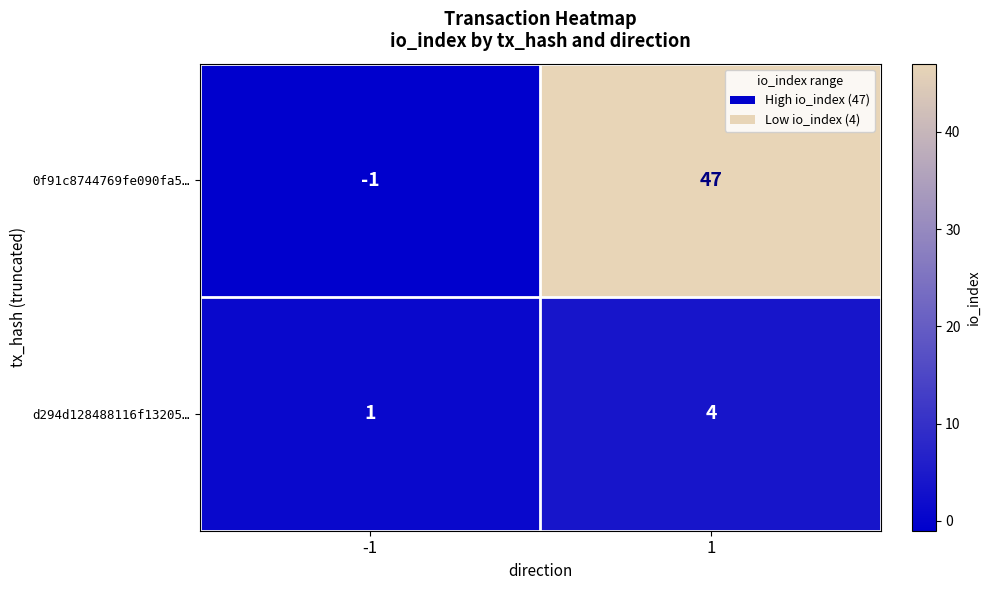

Count the number of categories in the chart.

2